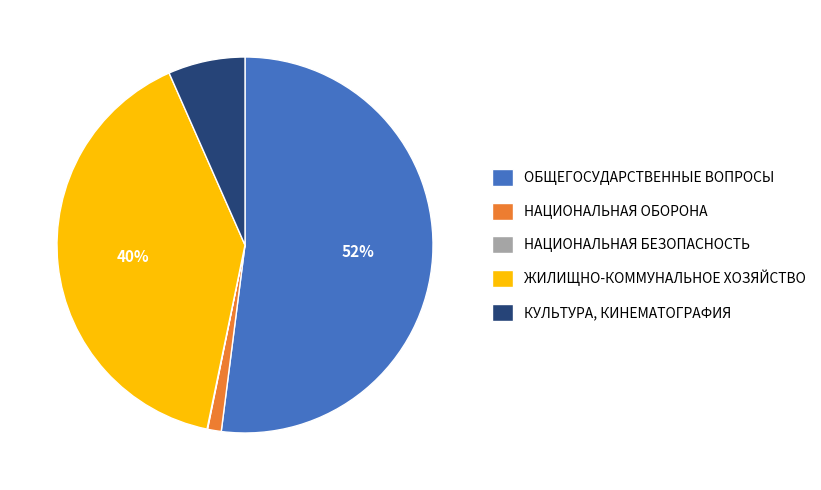

What is the ratio of the value at ЖИЛИЩНО-КОММУНАЛЬНОЕ ХОЗЯЙСТВО to the value at ОБЩЕГОСУДАРСТВЕННЫЕ ВОПРОСЫ?

0.8